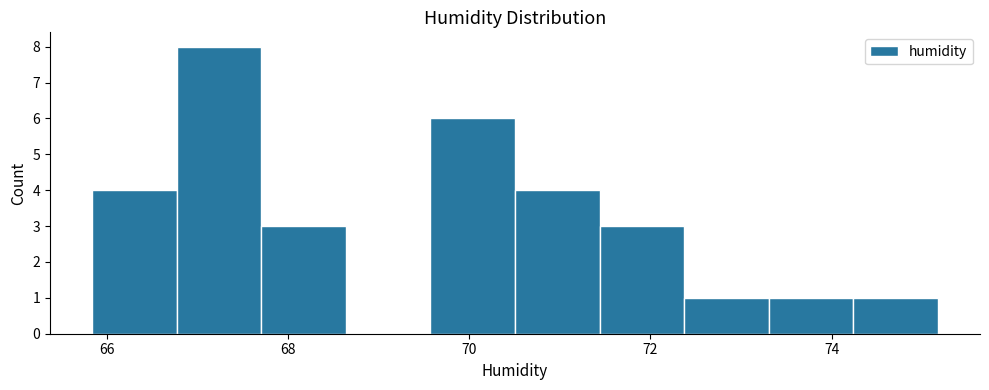

How tall is the bar that spans 67.8 to 68.6 on the x-axis? Neither the bar edges nor the heights are printed on the chart, so give them approximately, as read against the axes.

3